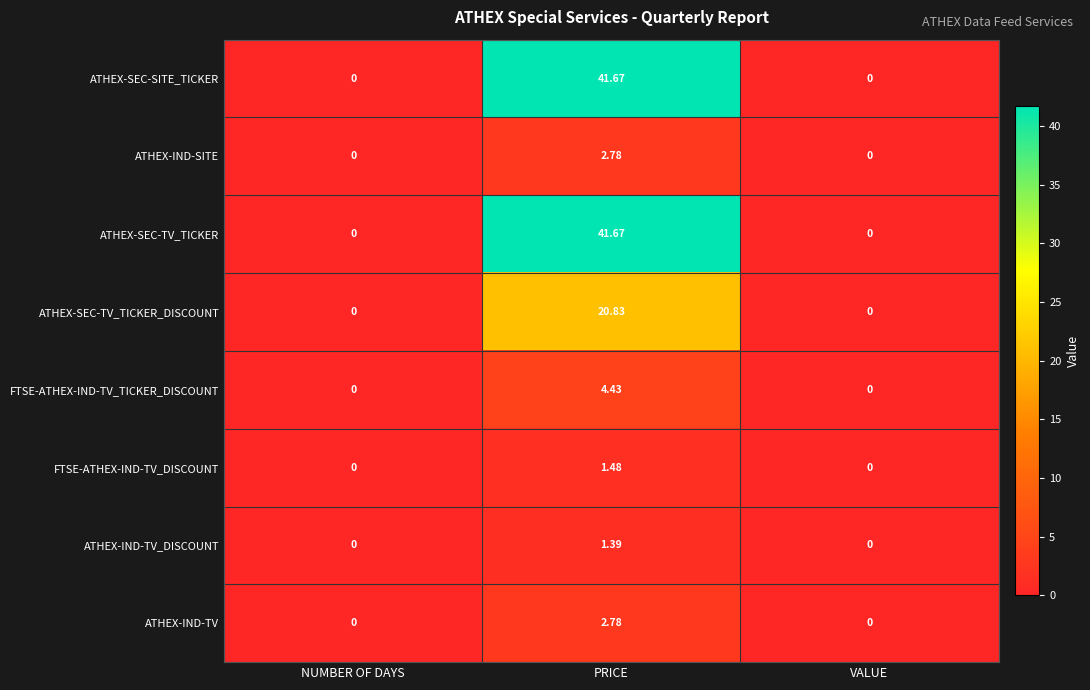

At which category does the chart reach its peak across all series?

PRICE